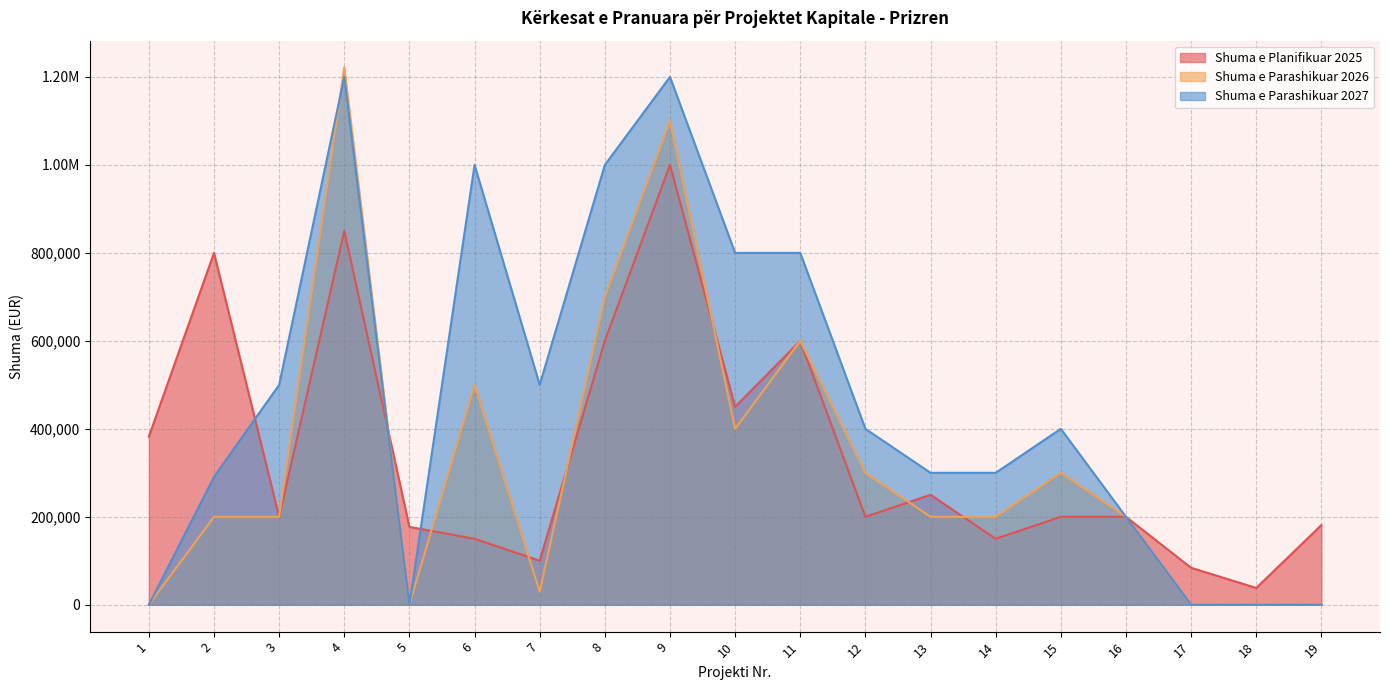

Rank the series by their maximum value, from lowest to highest.

Shuma e Planifikuar 2025, Shuma e Parashikuar 2027, Shuma e Parashikuar 2026